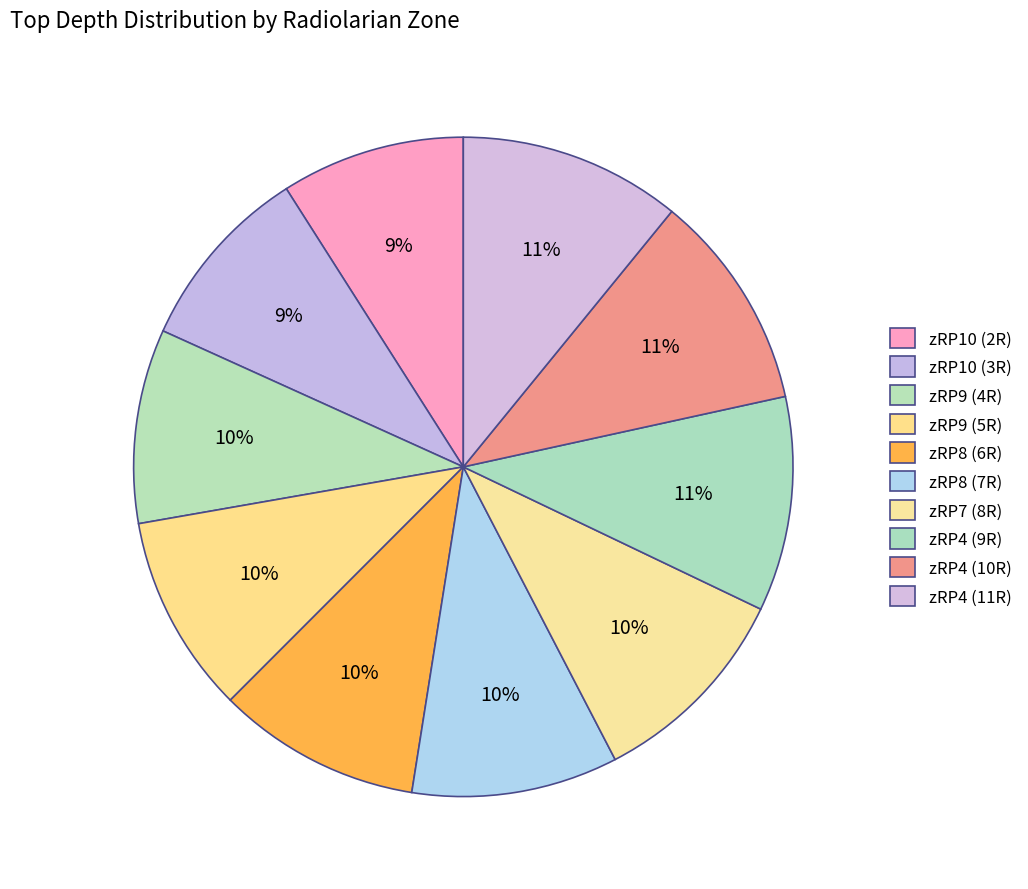

What is the change in value from zRP9 (4R) to zRP4 (10R)?

+51.6